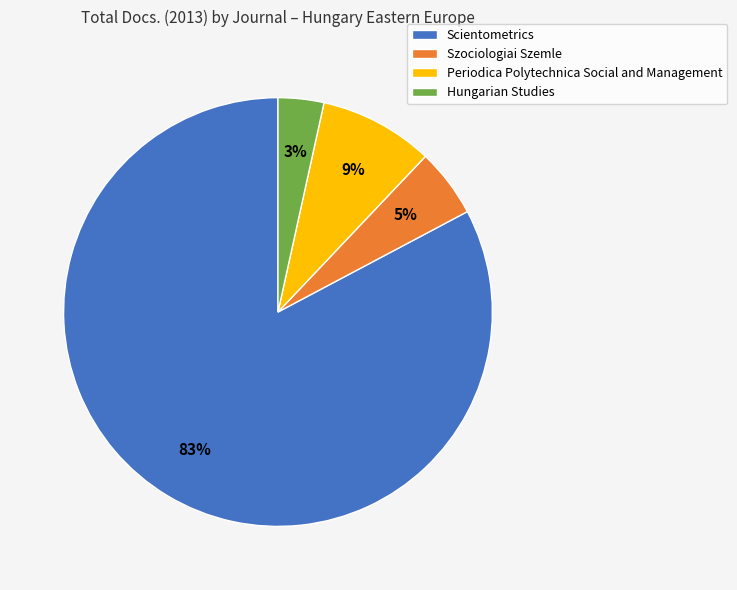

Between Hungarian Studies and Szociologiai Szemle, which is larger?

Szociologiai Szemle